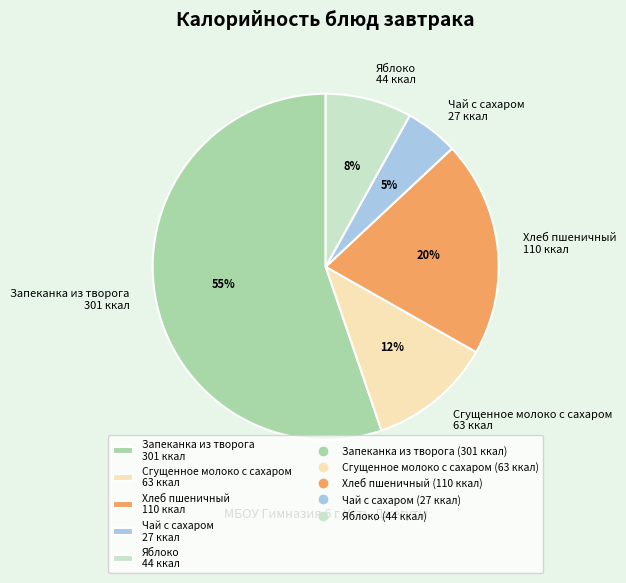

Which has a higher value, Сгущенное молоко с сахаром or Чай с сахаром?

Сгущенное молоко с сахаром